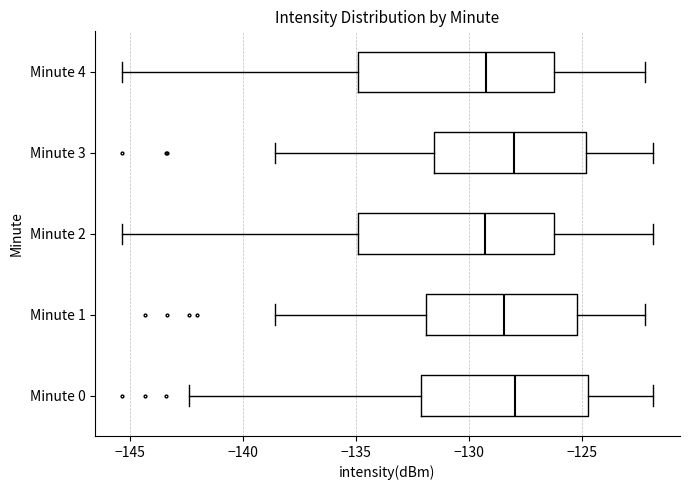

Reading bottom to top, transcribe this box plot: for each box, give where its median line is, the range the box spans, and where its two whiskers end, as read against the x-axis. The values are not printed on the chart, so give them approximately, as read against the axis.

Minute 0: median -128.0, box -132.0 to -124.5, whiskers -142.5 to -122.0
Minute 1: median -128.5, box -132.0 to -125.0, whiskers -138.5 to -122.0
Minute 2: median -129.5, box -135.0 to -126.0, whiskers -145.5 to -122.0
Minute 3: median -128.0, box -131.5 to -125.0, whiskers -138.5 to -122.0
Minute 4: median -129.5, box -135.0 to -126.0, whiskers -145.5 to -122.0